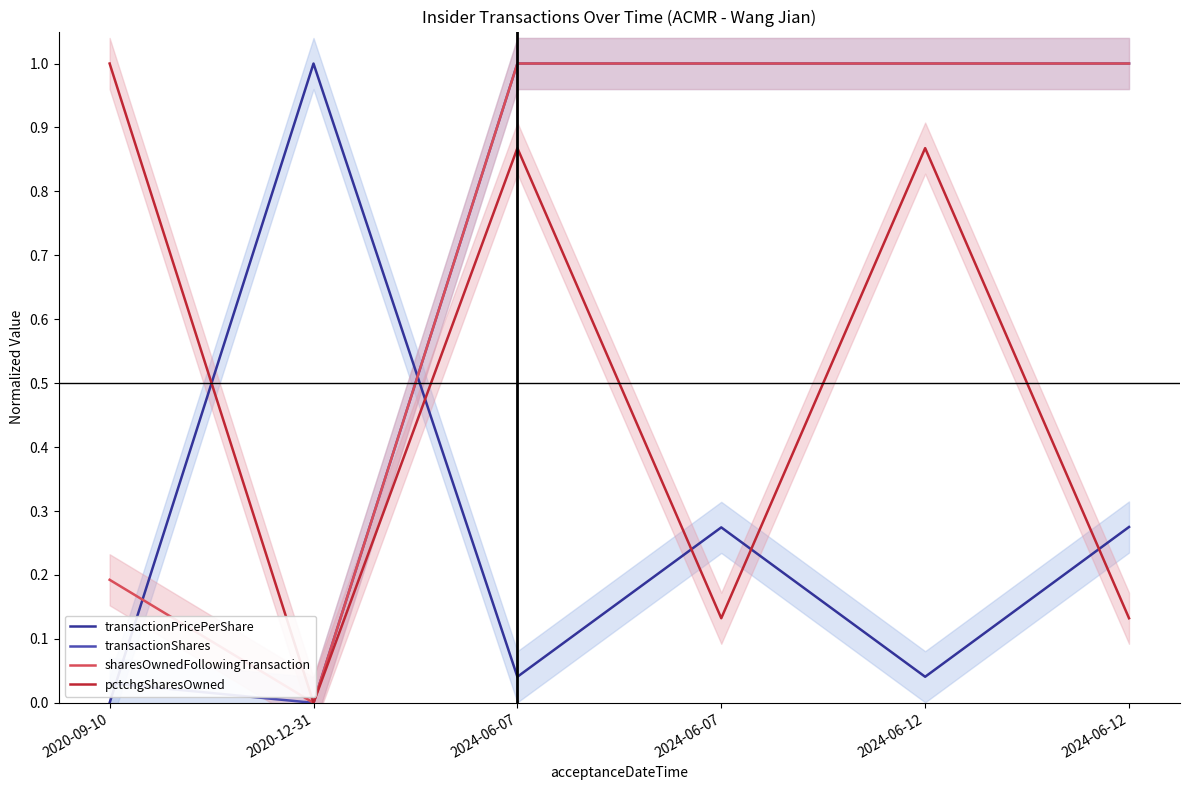

Reading left to right, list all the values displayed in this chart.

transactionPricePerShare: 2020-09-10=0.0	2020-12-31=1.0	2024-06-07=0.0	2024-06-07=0.3	2024-06-12=0.0	2024-06-12=0.3
transactionShares: 2020-09-10=0.0	2020-12-31=0.0	2024-06-07=1.0	2024-06-07=1.0	2024-06-12=1.0	2024-06-12=1.0
sharesOwnedFollowingTransaction: 2020-09-10=0.2	2020-12-31=0.0	2024-06-07=1.0	2024-06-07=1.0	2024-06-12=1.0	2024-06-12=1.0
pctchgSharesOwned: 2020-09-10=1.0	2020-12-31=0.0	2024-06-07=0.9	2024-06-07=0.1	2024-06-12=0.9	2024-06-12=0.1